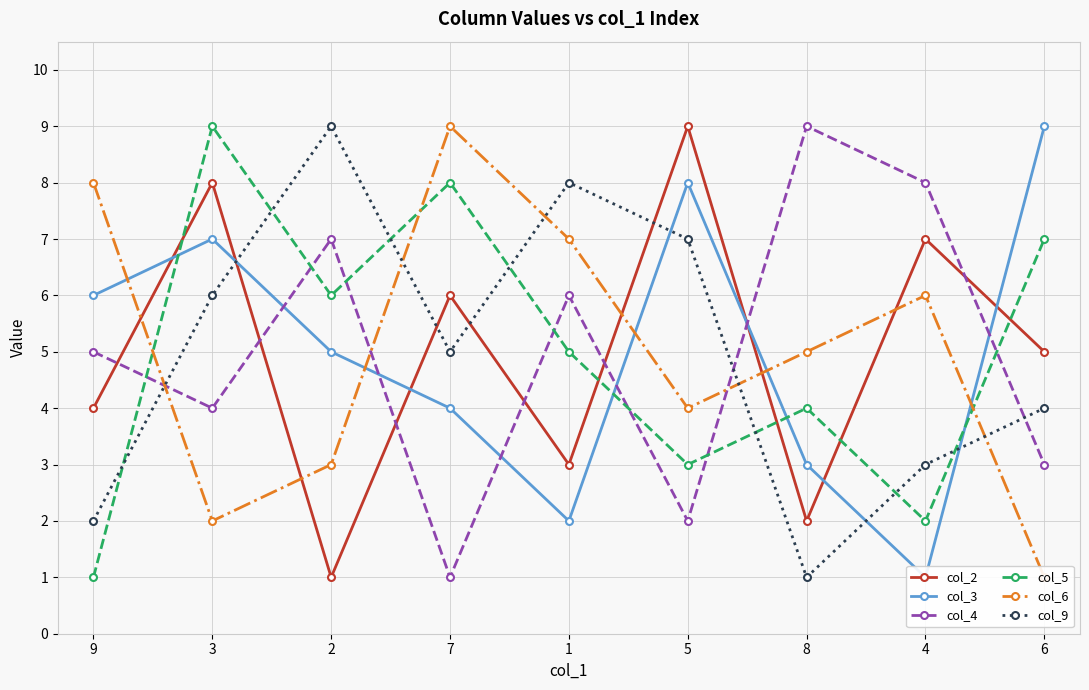

Which series has the largest total across all categories?

col_2